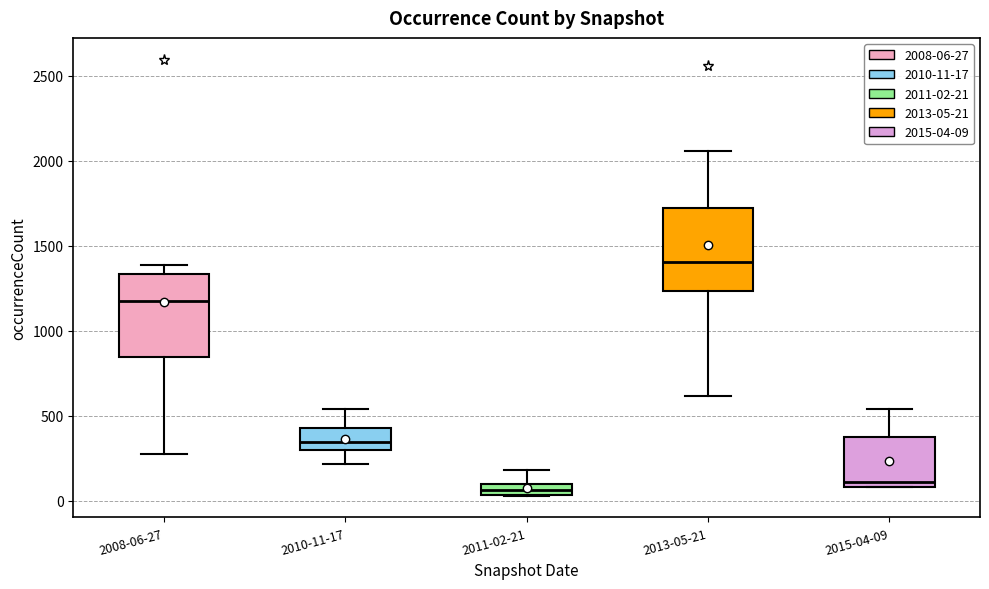

Where does the upper whisker of the box for 2011-02-21 end on the y-axis? The values are not printed on the chart, so give them approximately, as read against the axis.

200